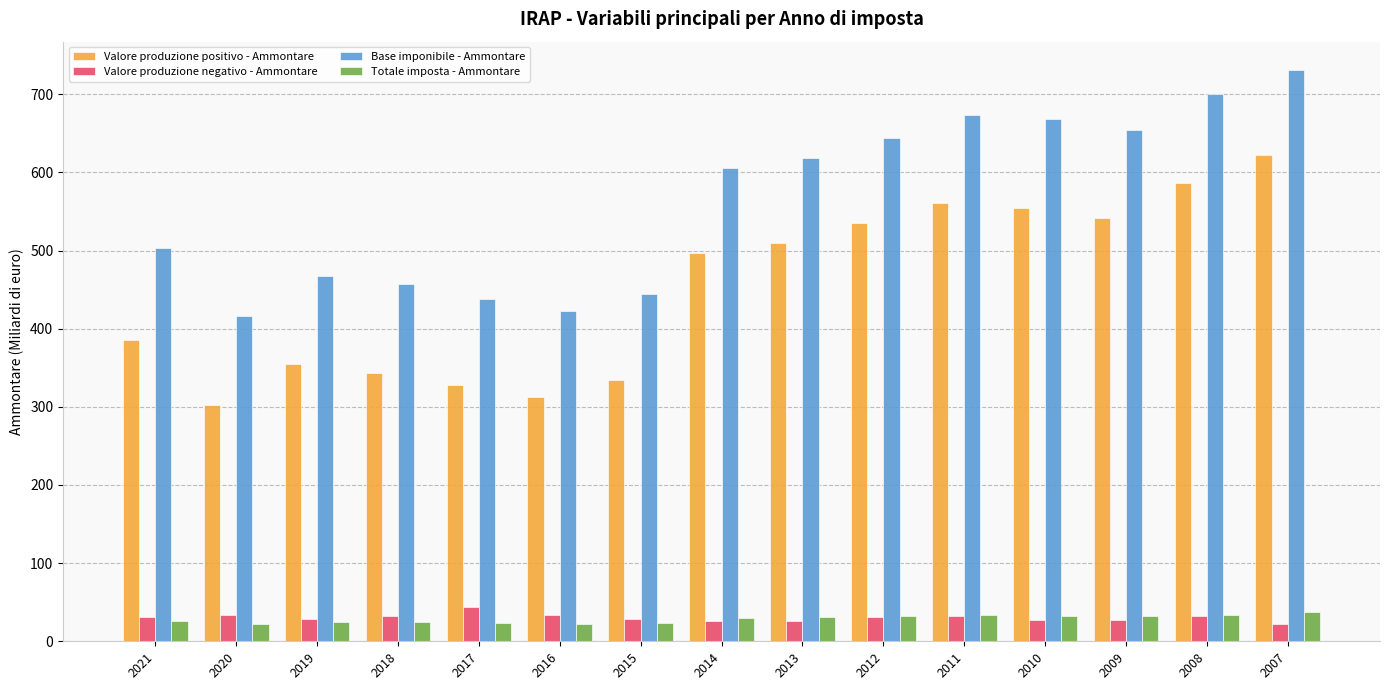

Are the bars horizontal?

No